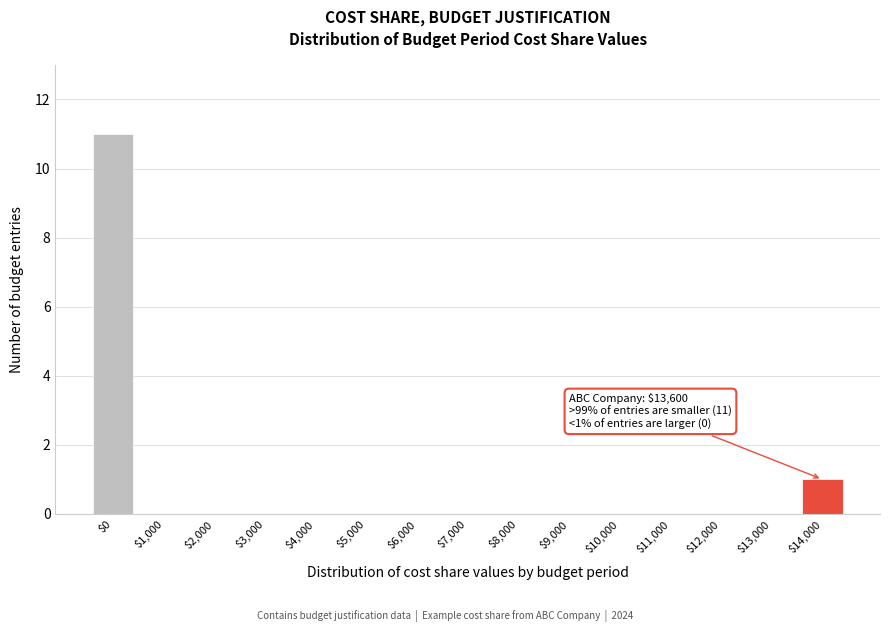

Where is the data nearest to the value 5?

$14,000